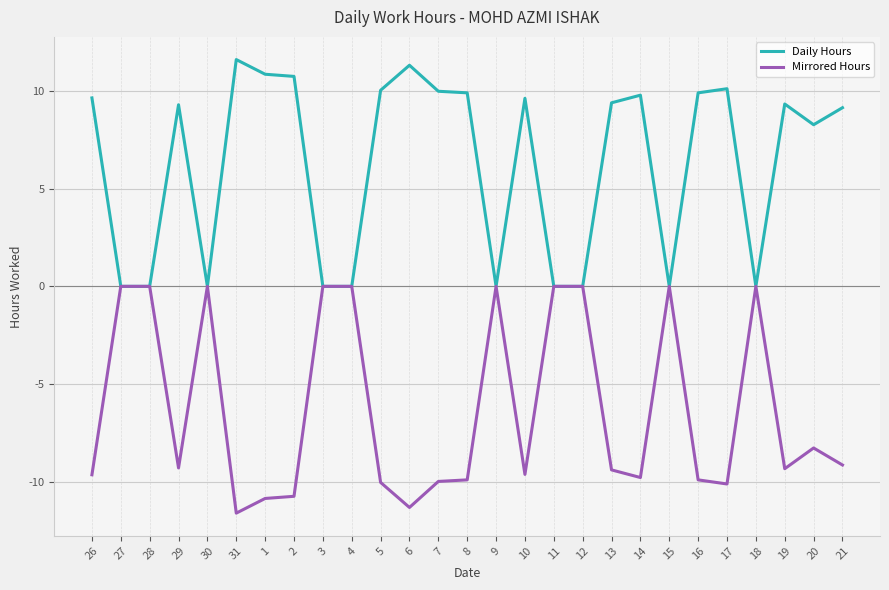

Is this an area chart (filled region under the line)?

No